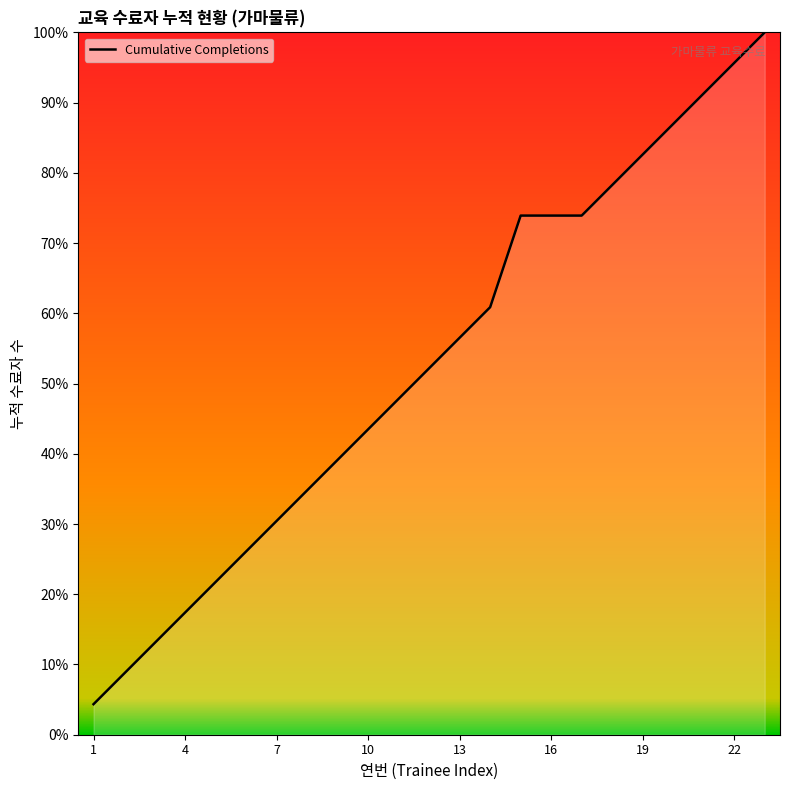

What is the difference between the maximum and minimum values?

95.7